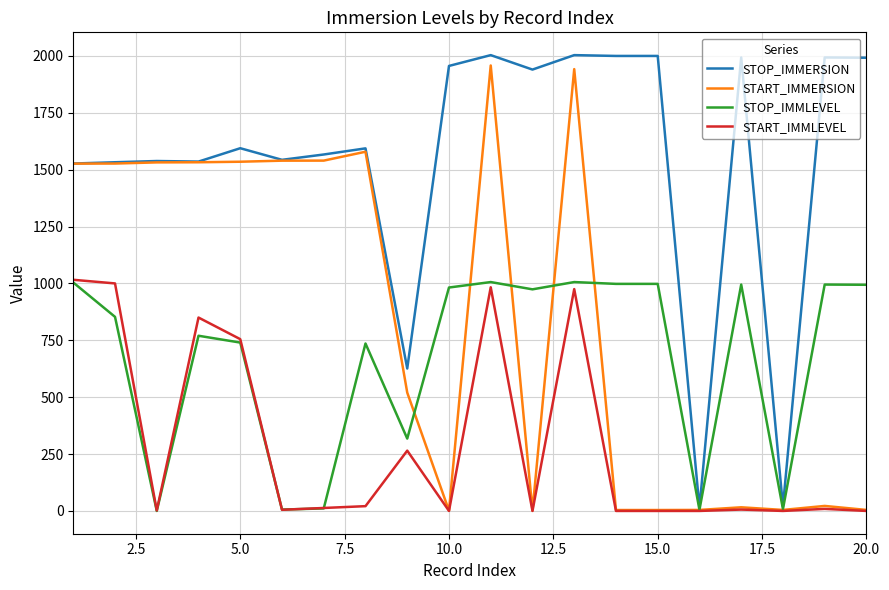

Which series has the widest spread of values?

STOP_IMMERSION